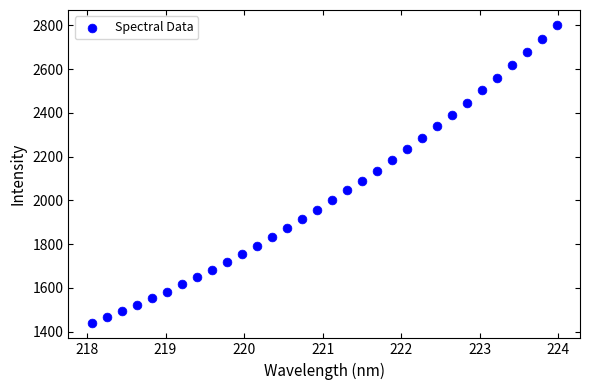

What is the range of Y values (max minus min)?

1365.1